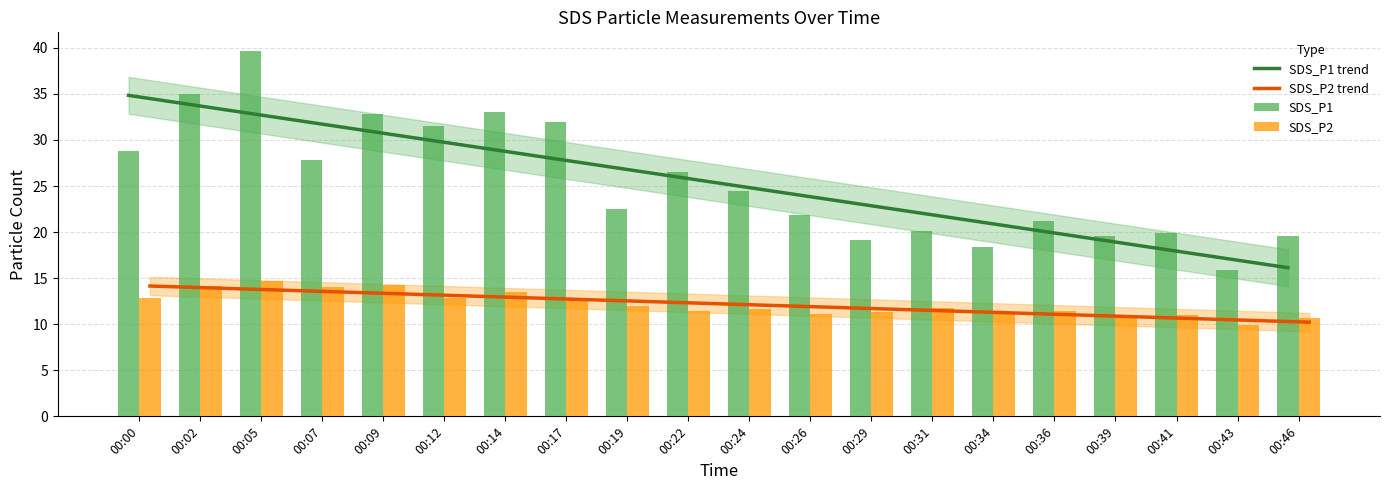

What is the average value of the SDS_P1 series?

25.5